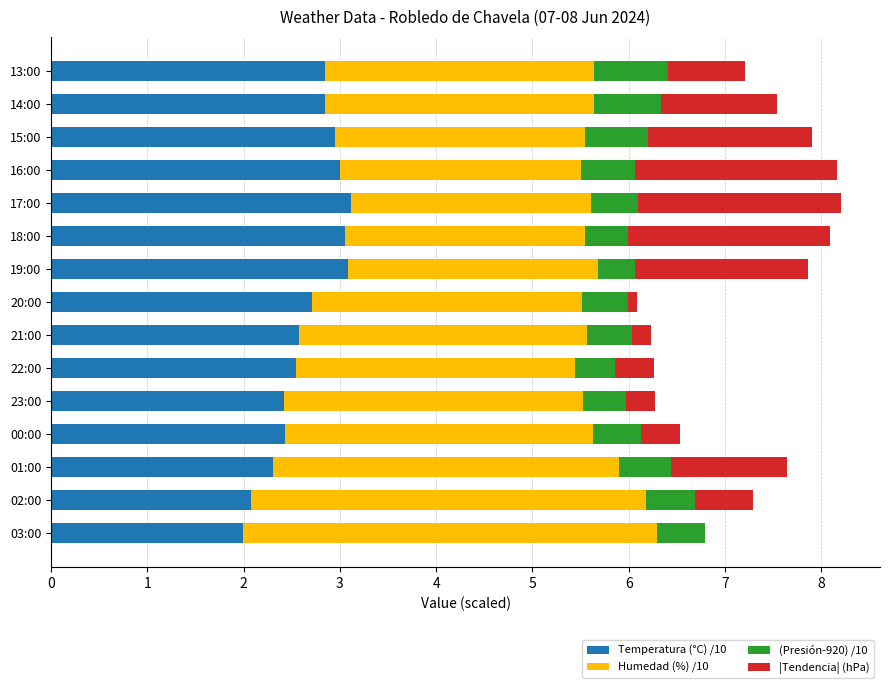

What is the total value across all series at 13:00?

7.2